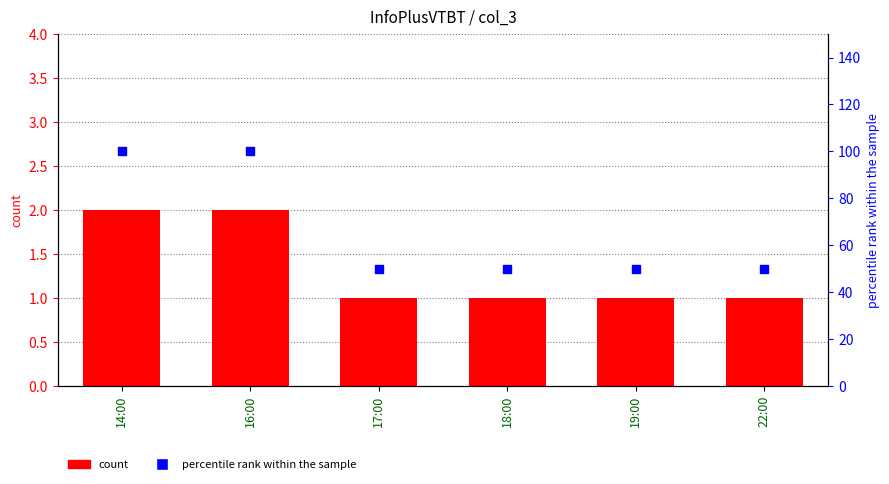

Which series reaches the maximum Y coordinate?

percentile rank within the sample